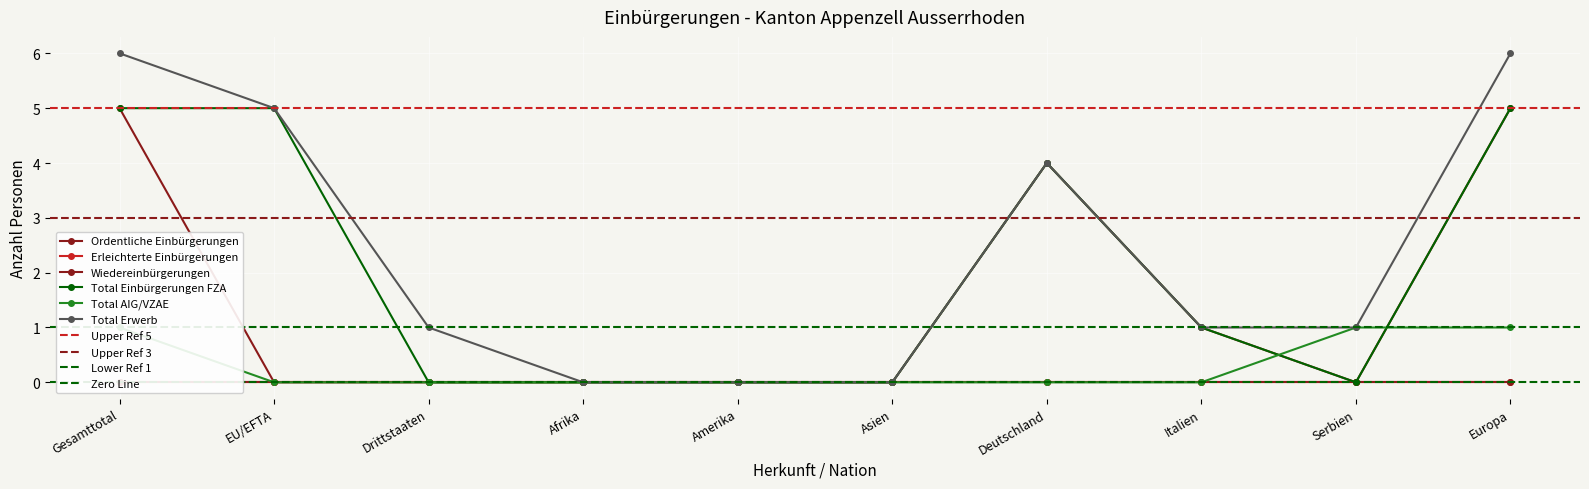

The value of Total Einbürgerungen FZA at Italien is 2. True or false?

False